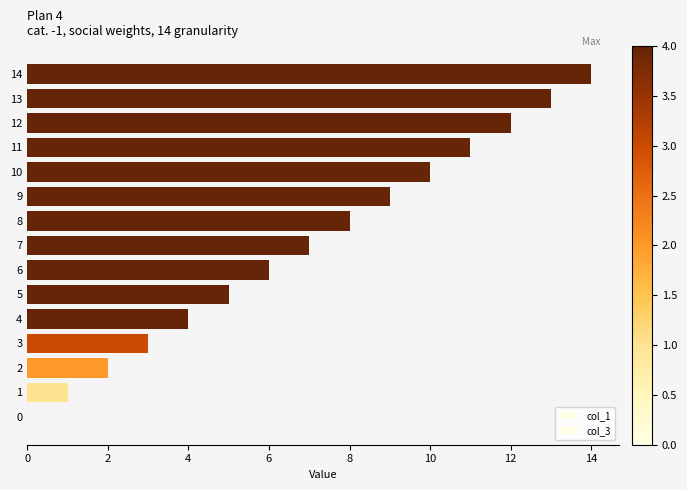

The col_1 series shows -9 at 0. True or false?

False